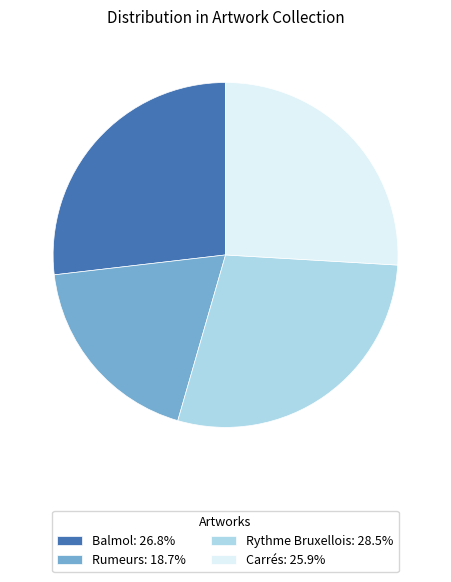

Approximately how many times larger is the value at Rumeurs: 18.7% compared to Carrés: 25.9%?

0.7